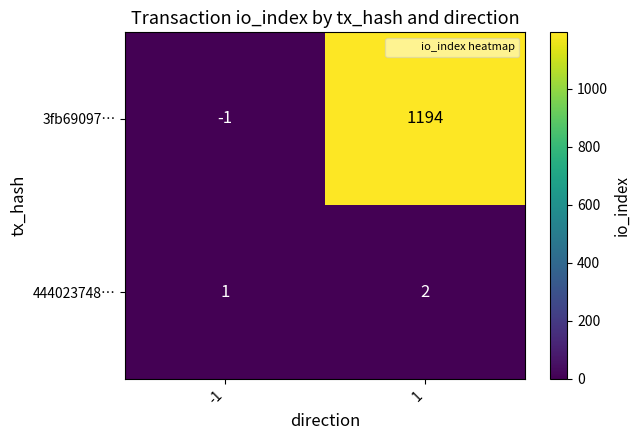

Count the number of categories in the chart.

2